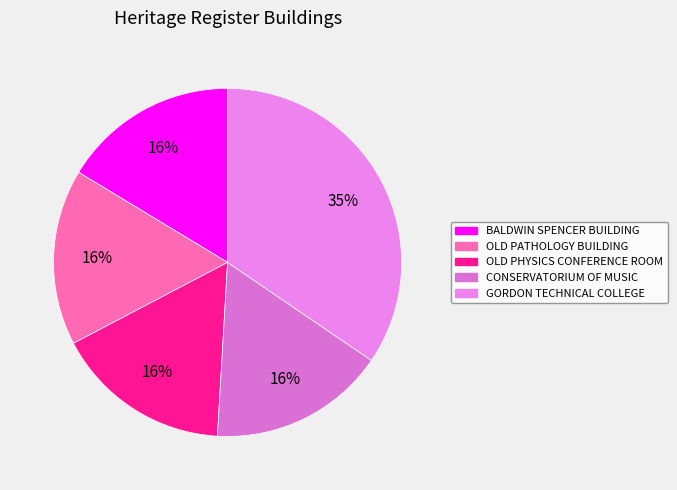

Does CONSERVATORIUM OF MUSIC represent more than half of the total?

No